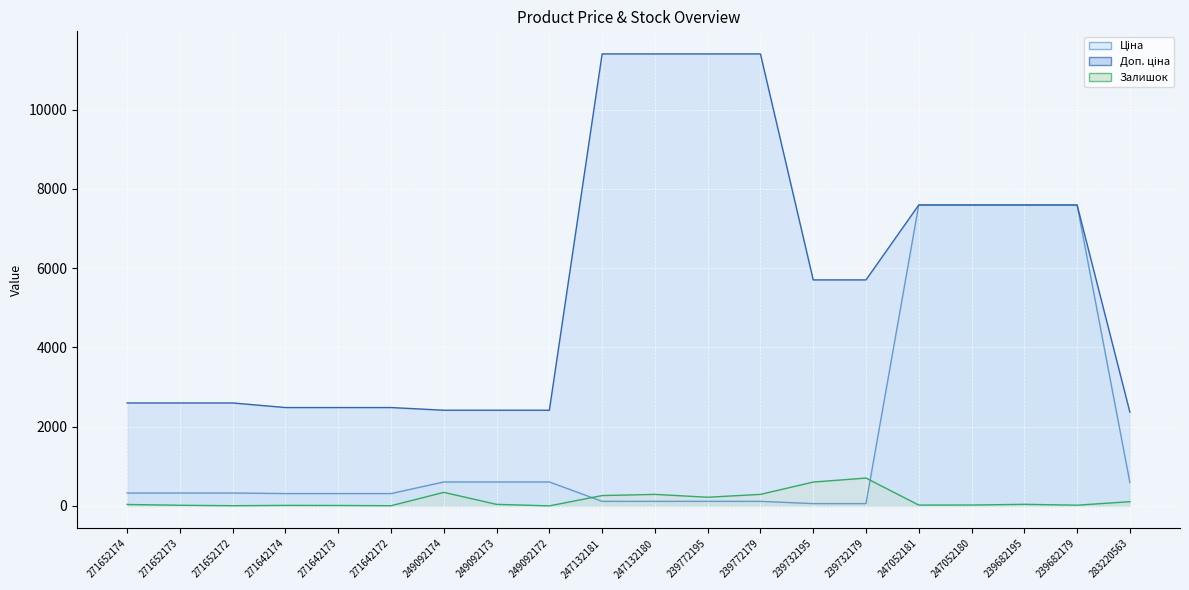

What is the label of the 11th point from the right?

247132181